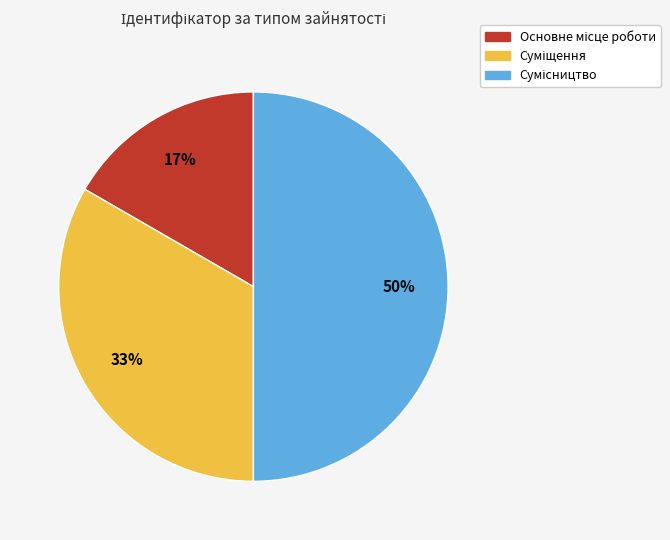

To the nearest percent, what is the average slice percentage?

33%